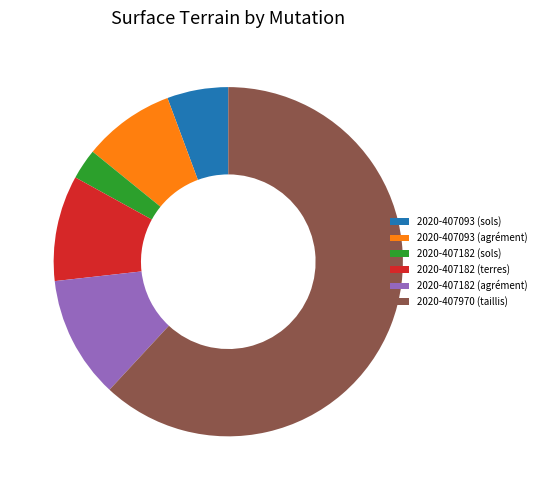

Which category has the smallest portion of the pie?

2020-407182 (sols)